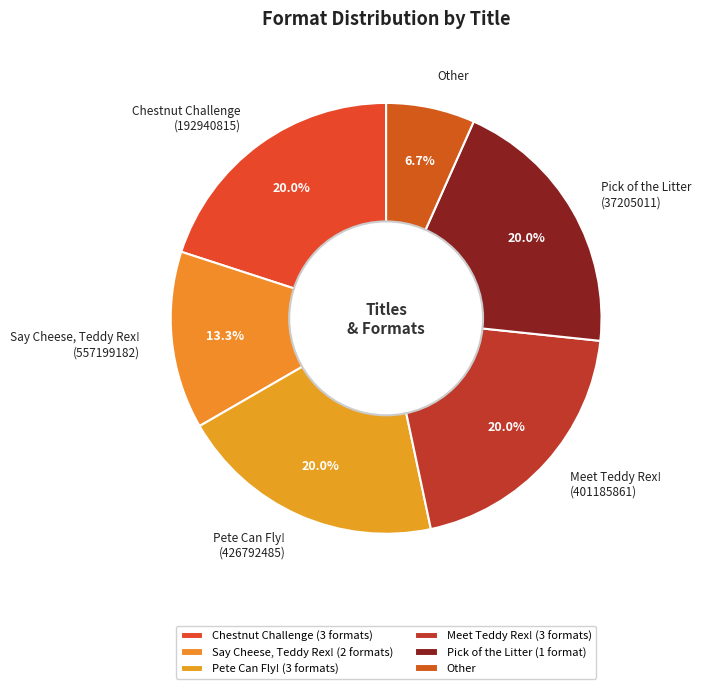

What is the smallest slice in the pie chart?

Other